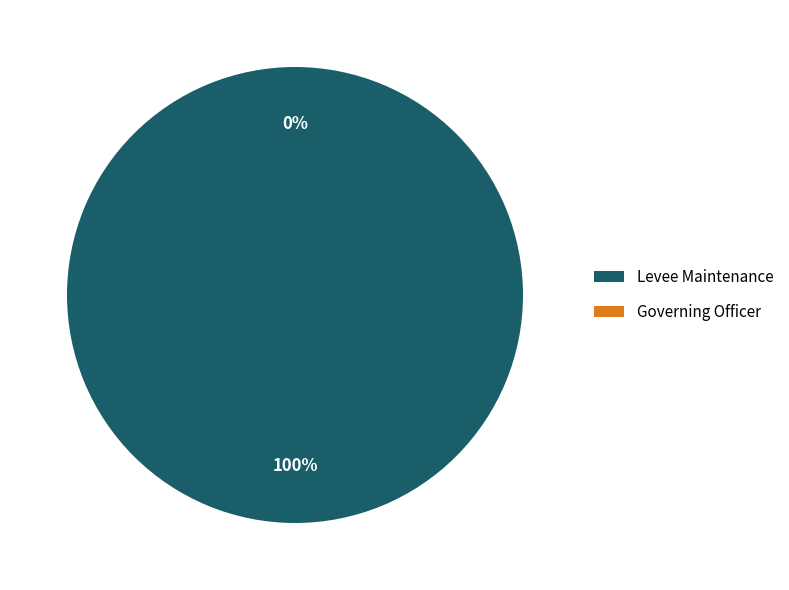

Is the sum of Levee Maintenance and Governing Officer greater than half?

Yes